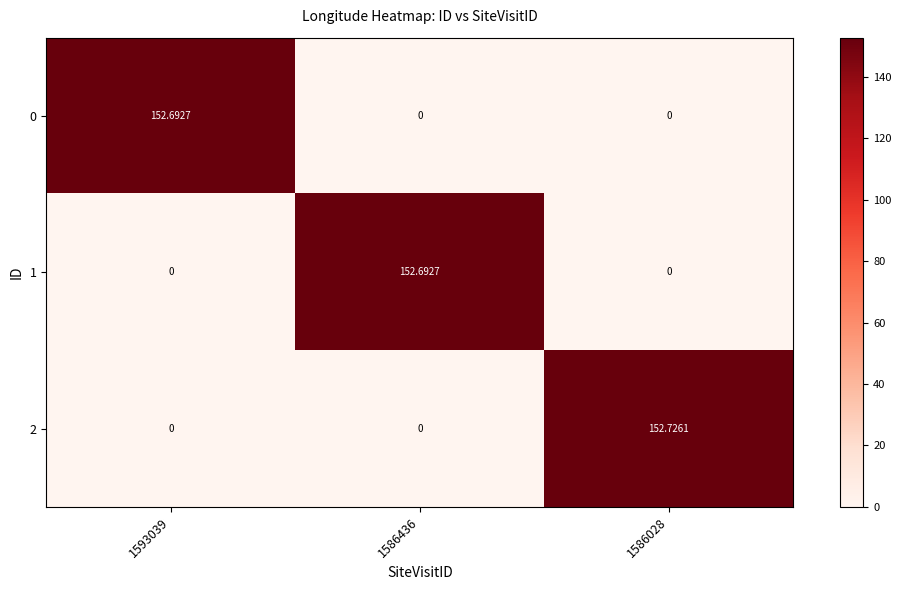

How many series are shown in this chart?

3